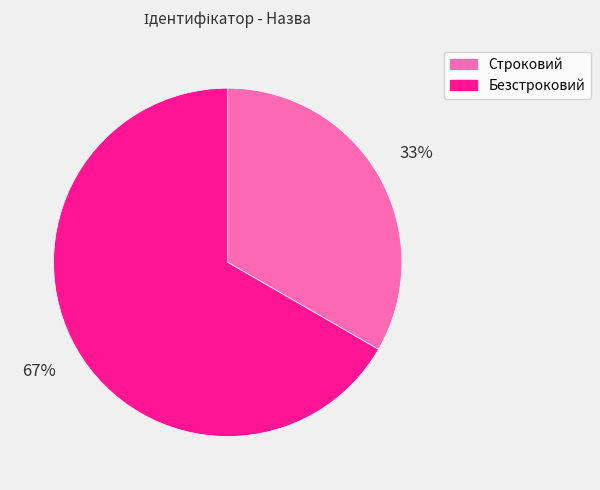

Do Строковий and Безстроковий together represent more than half of the pie?

Yes